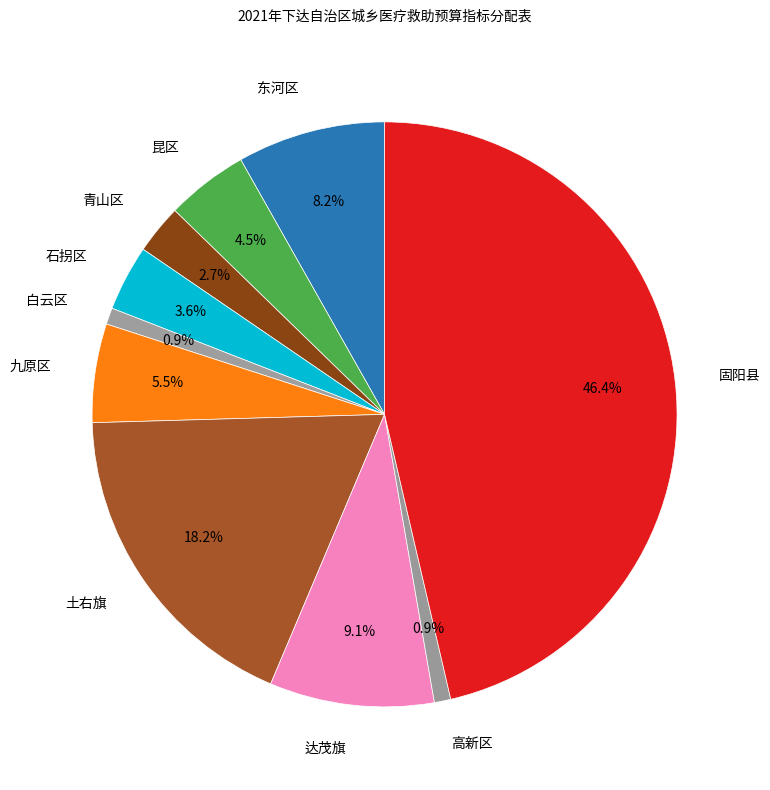

What is the largest slice in the pie chart?

固阳县